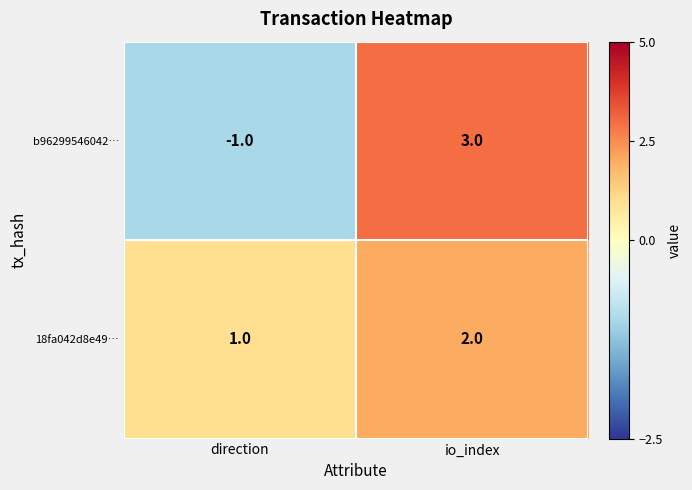

At which label is b96299546042… closest to 1?

direction